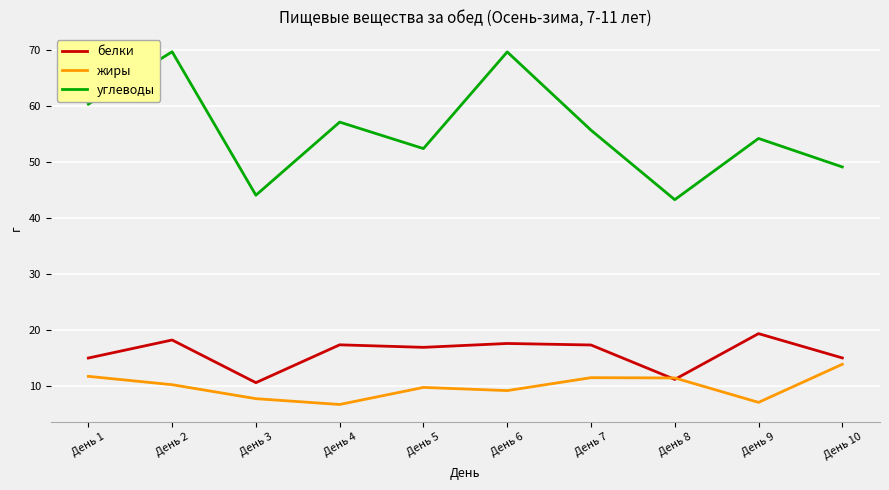

The value of жиры at День 10 is 13.8. True or false?

True